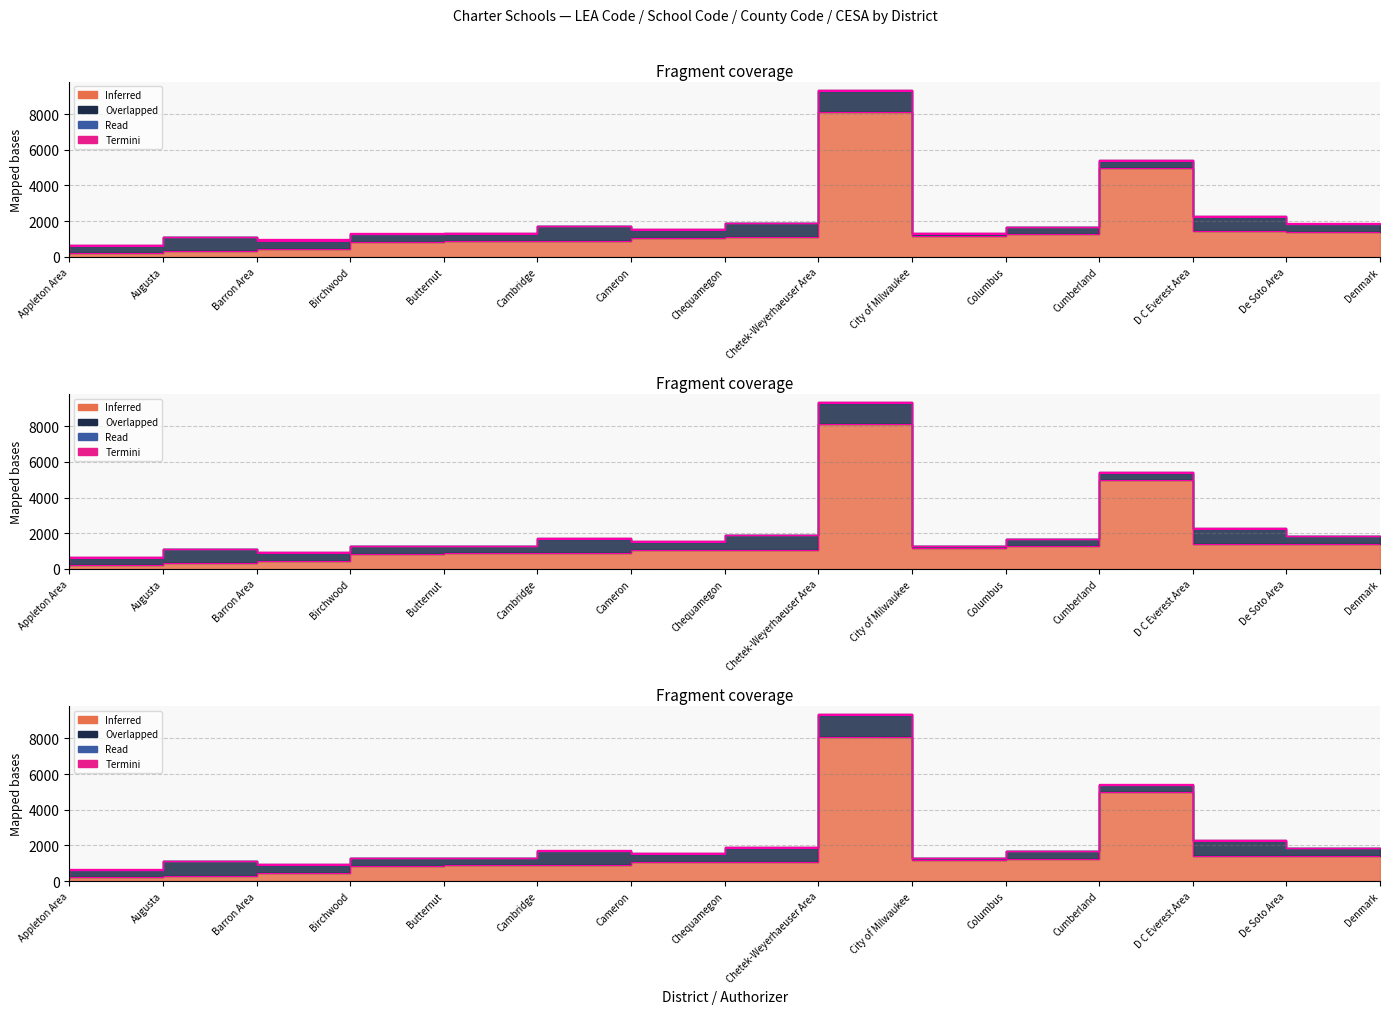

Is the value of LEA Code at City of Milwaukee greater than the value of County Code at Appleton Area?

Yes